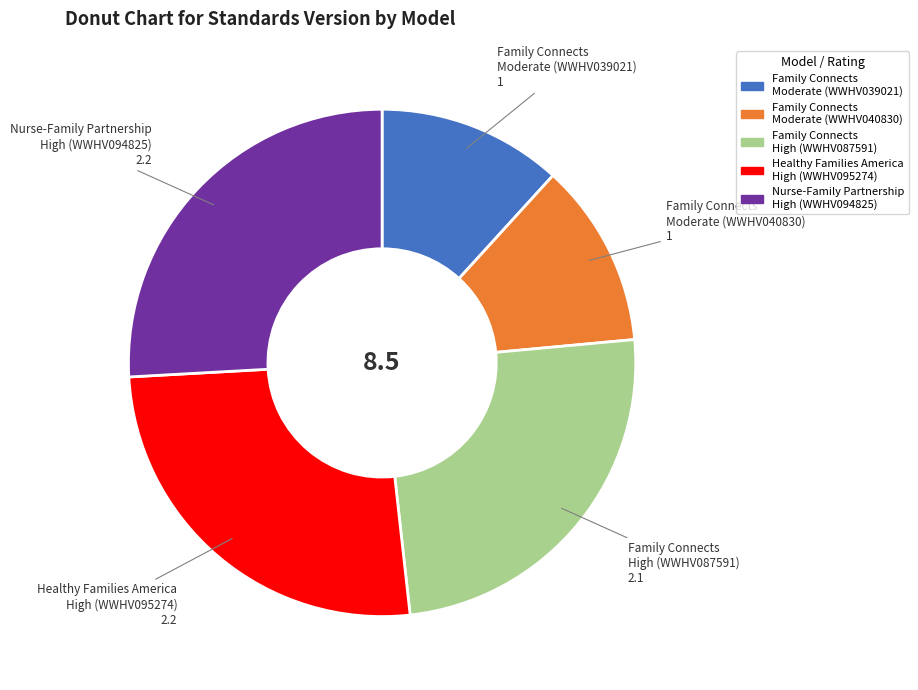

Does Family Connects Moderate (WWHV040830) represent more than half of the total?

No